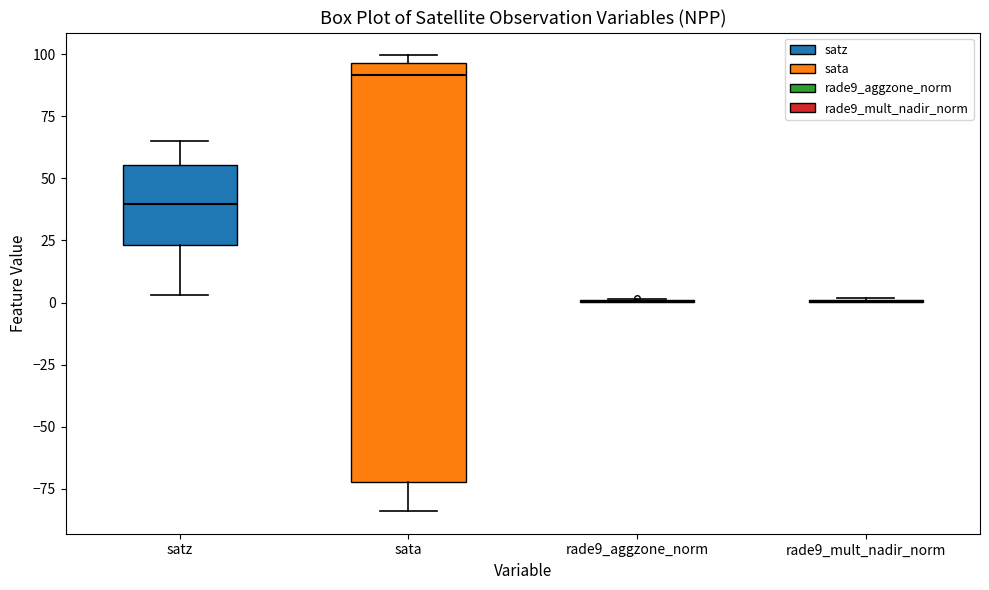

Where does the lower whisker of the box for satz end on the y-axis? The values are not printed on the chart, so give them approximately, as read against the axis.

5